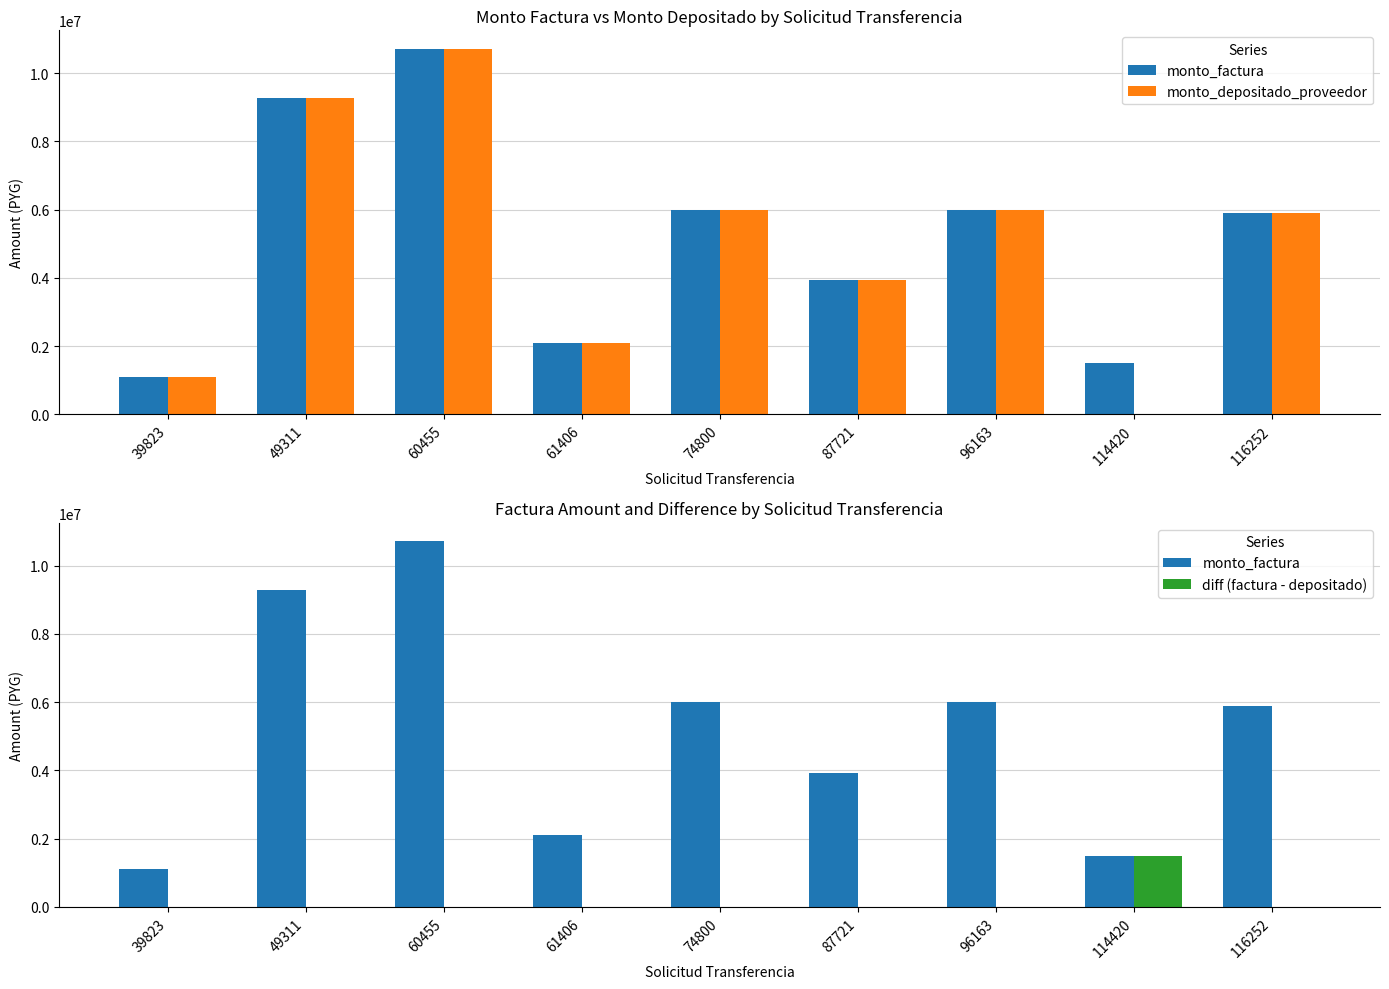

Between 49311 and 96163, which series saw the biggest shift?

monto_factura